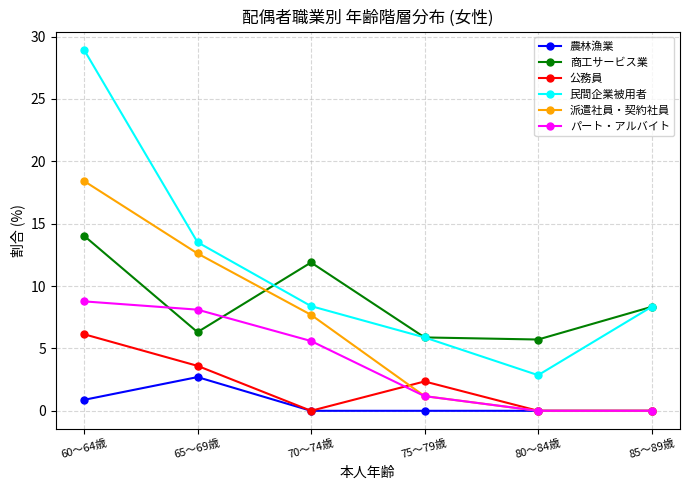

At which label does 派遣社員・契約社員 reach its peak?

60～64歳